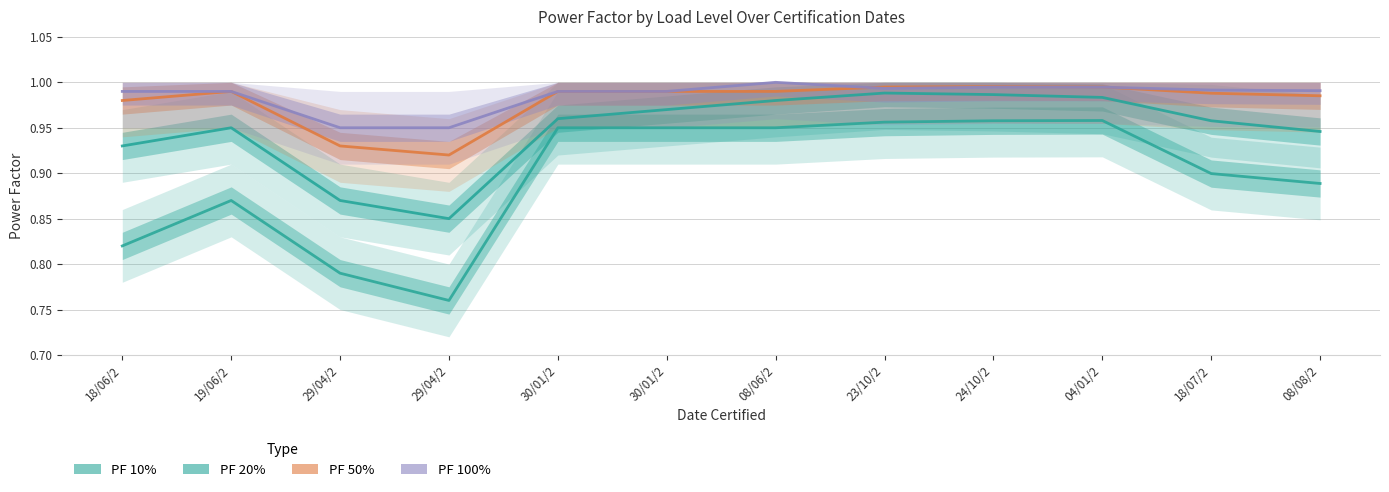

Between 30/01/2 and 30/01/2, which series saw the biggest shift?

PF 20%